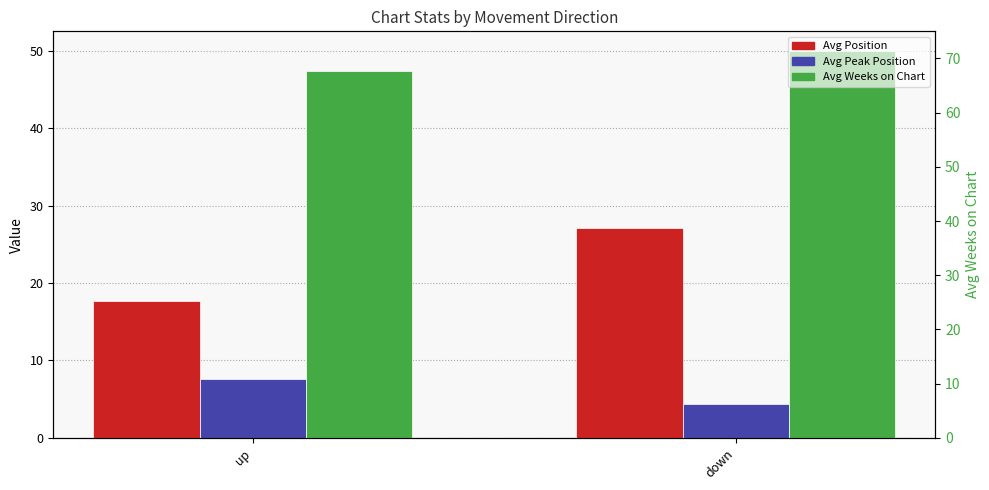

What is the difference between the Avg Position values at up and down?

9.4